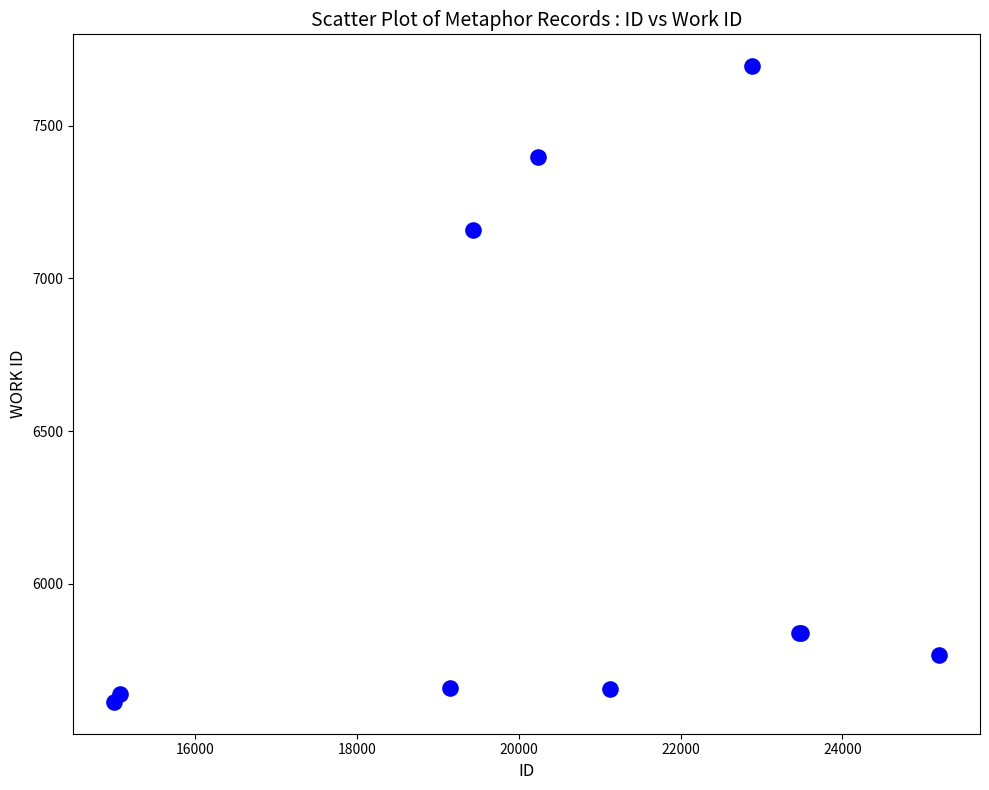

What Y value in the scatter plot is closest to 6654?

7159